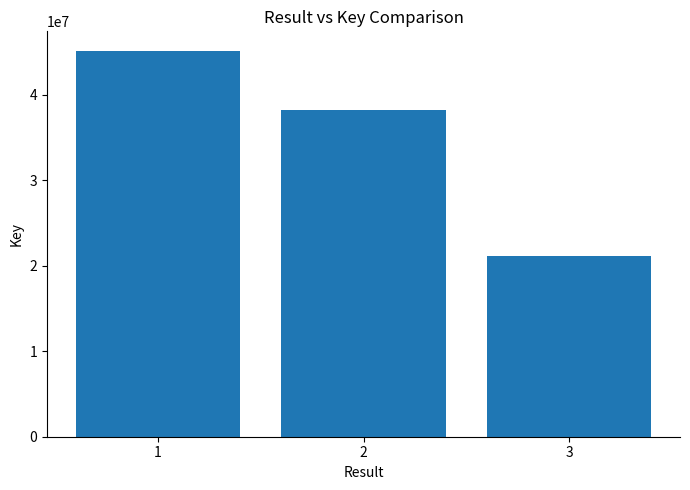

What is the value of the 1st bar from the left?

45156450